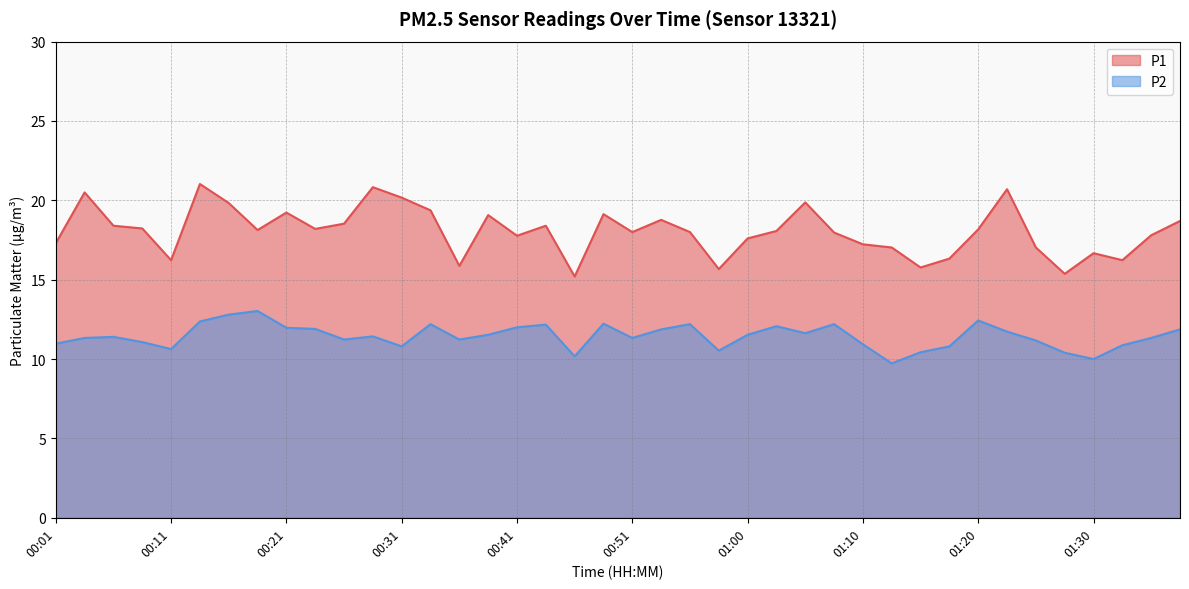

Reading left to right, extract all data points from this chart.

P1: 17.3	20.5	18.4	18.2	16.2	21.0	19.8	18.1	19.2	18.2	18.5	20.8	20.2	19.4	15.9	19.1	17.8	18.4	15.2	19.1	18.0	18.8	18.0	15.7	17.6	18.1	19.9	18.0	17.2	17.0	15.8	16.3	18.2	20.7	17.0	15.4	16.7	16.2	17.8	18.7
P2: 11.0	11.3	11.4	11.1	10.6	12.4	12.8	13.0	12.0	11.9	11.2	11.4	10.8	12.2	11.2	11.5	12.0	12.2	10.2	12.2	11.3	11.9	12.2	10.5	11.5	12.1	11.6	12.2	10.9	9.7	10.4	10.8	12.4	11.7	11.2	10.4	10.0	10.9	11.3	11.9